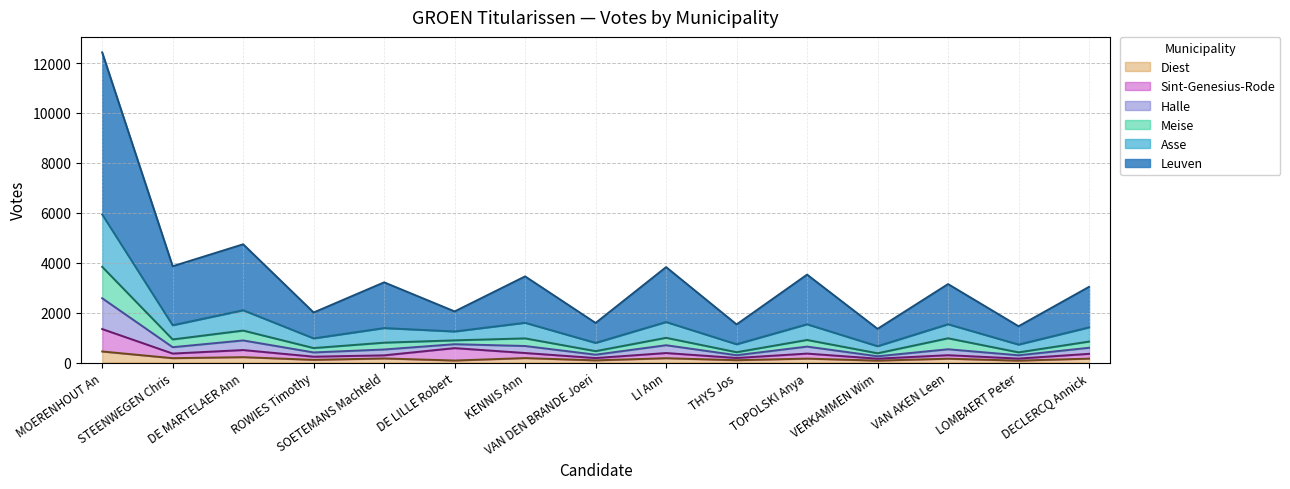

At which category is the sum across all series the highest?

MOERENHOUT An